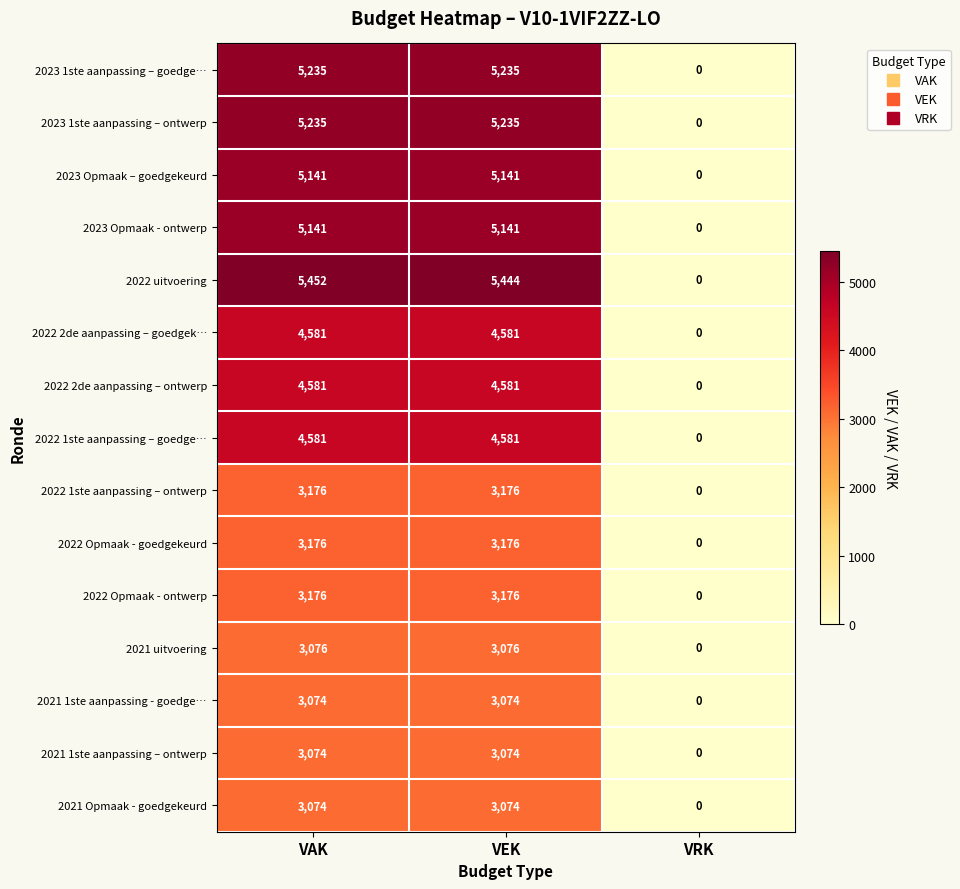

How many values in 2021 uitvoering are above zero?

2